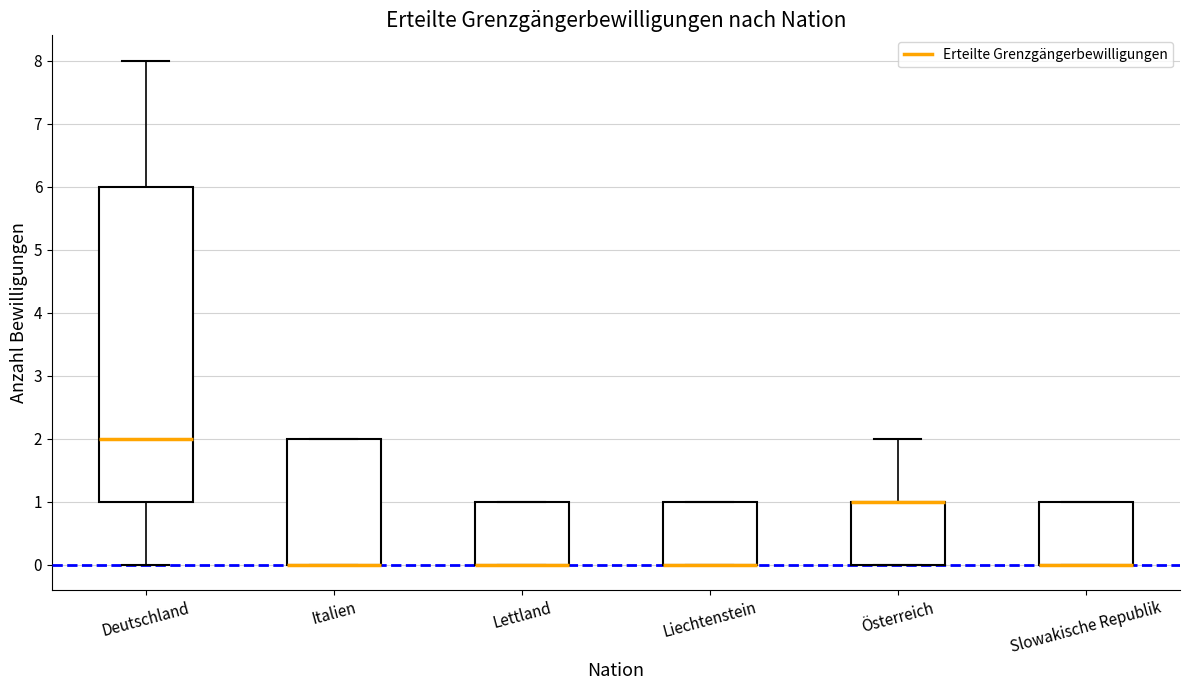

Which box is the tallest, from its lower edge to its upper edge?

Deutschland